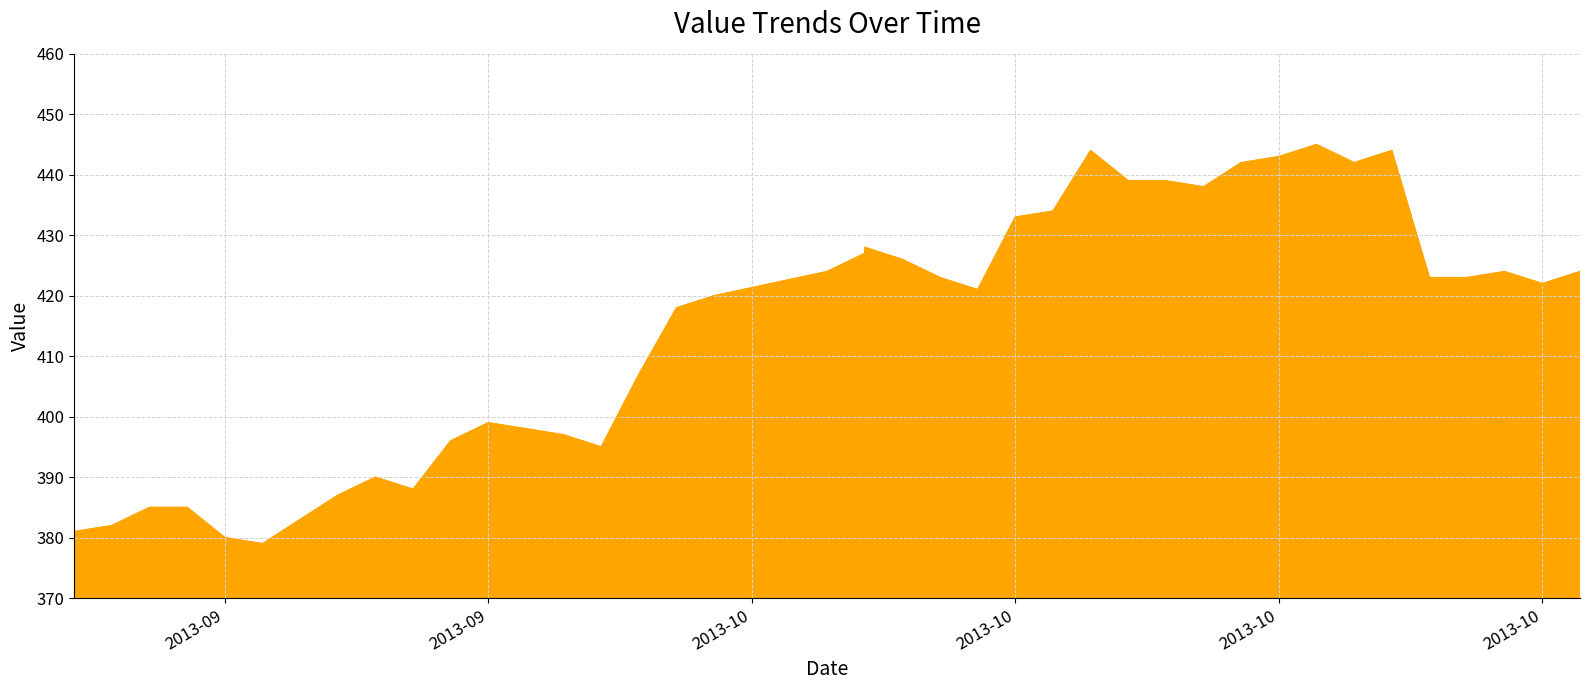

What is the maximum value shown in the chart?

445